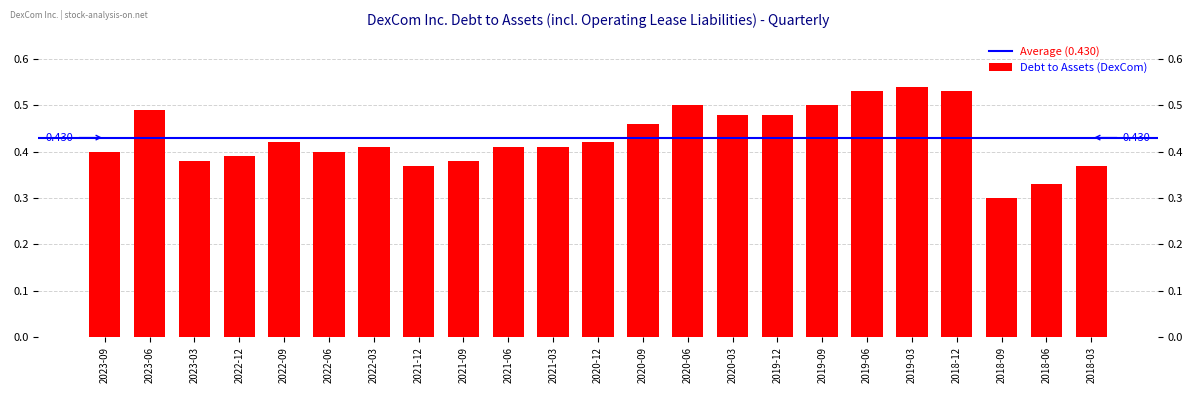

Count the values in the range 0 to 1.

23